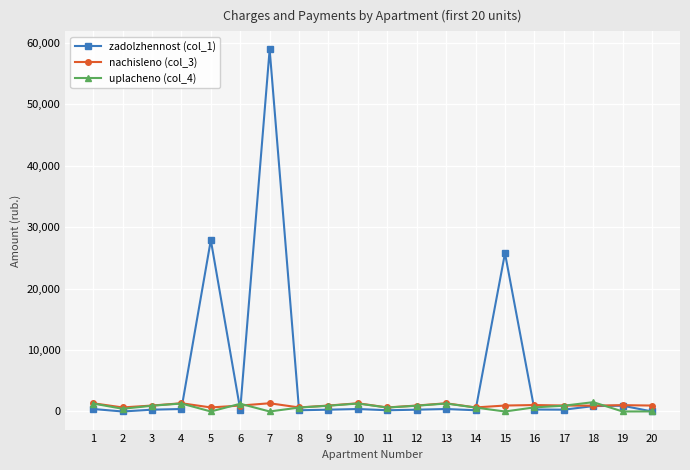

Is the value of nachisleno (col_3) at 14 greater than the value of zadolzhennost (col_1) at 7?

No